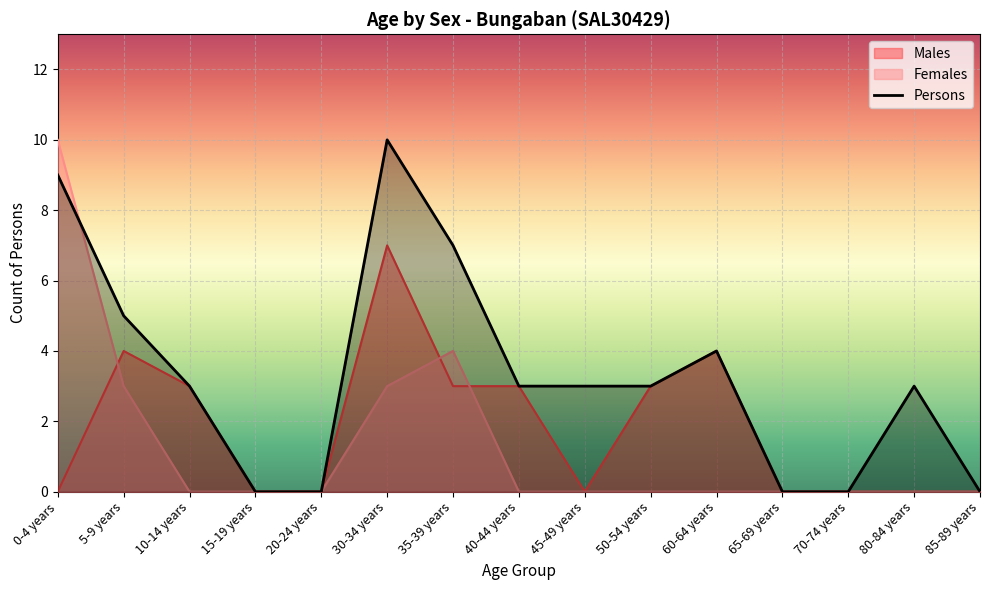

Reading right to left, transcribe all the data shown in this chart.

85-89 years=0	80-84 years=3	70-74 years=0	65-69 years=0	60-64 years=4	50-54 years=3	45-49 years=3	40-44 years=3	35-39 years=7	30-34 years=10	20-24 years=0	15-19 years=0	10-14 years=3	5-9 years=5	0-4 years=9